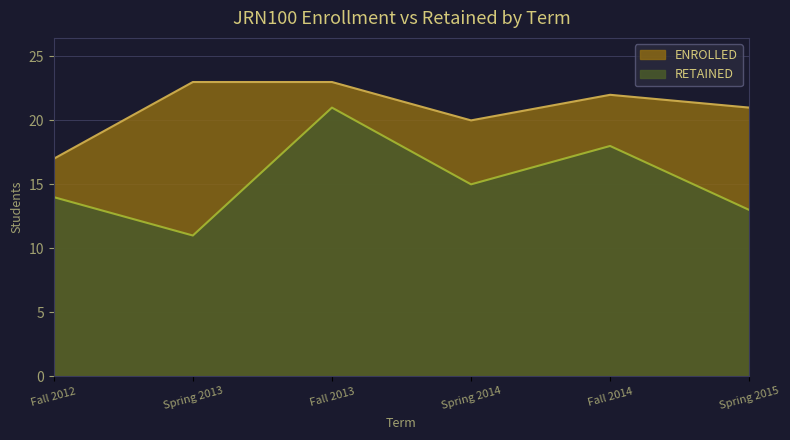

At which category is the sum across all series the highest?

Fall 2013